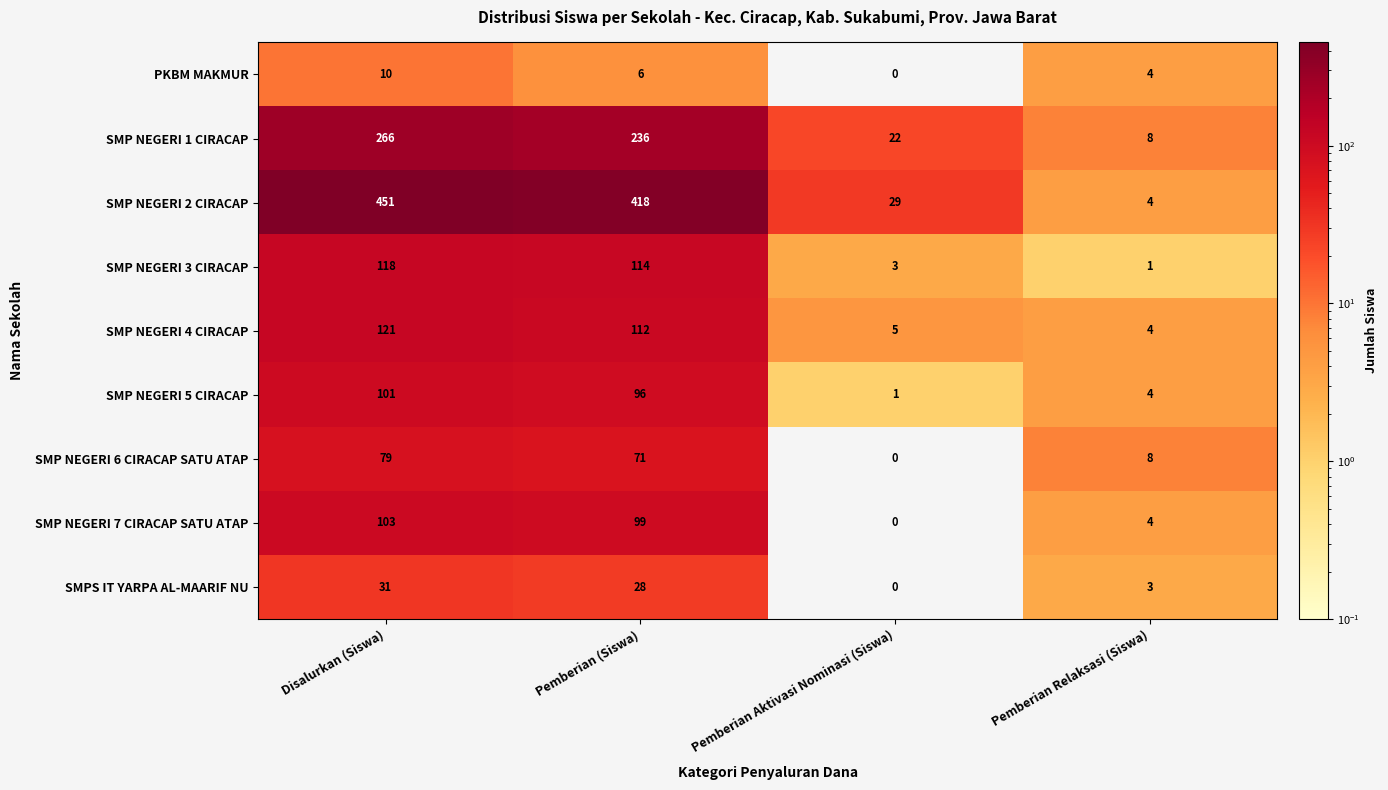

Which series has the largest range (max minus min)?

SMP NEGERI 2 CIRACAP